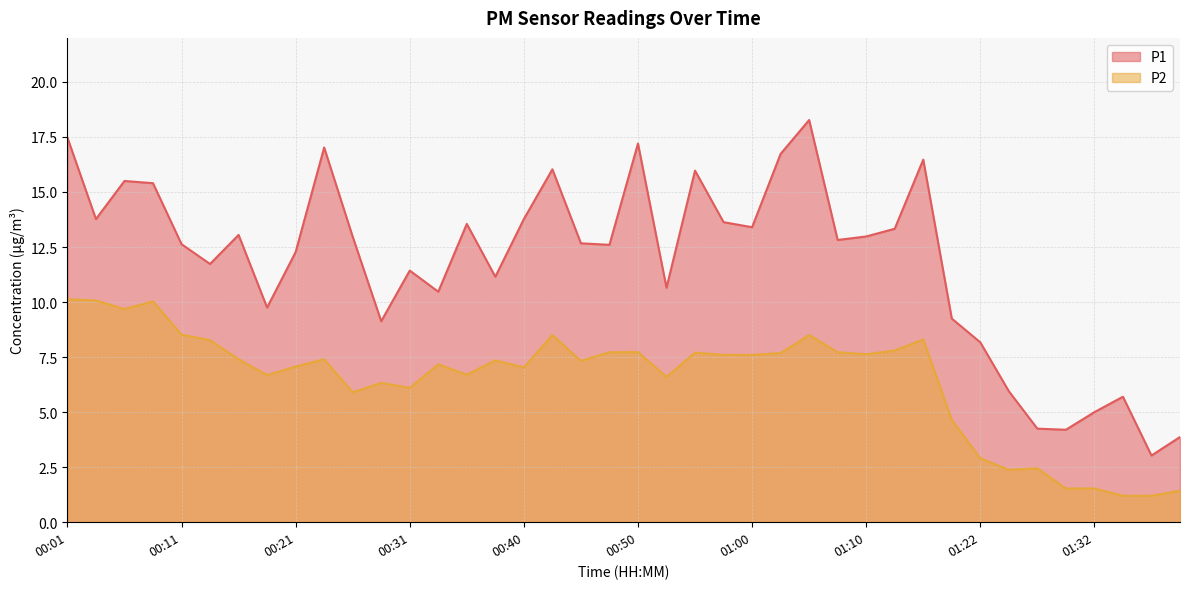

At which category does P2 reach its first local valley?

00:06